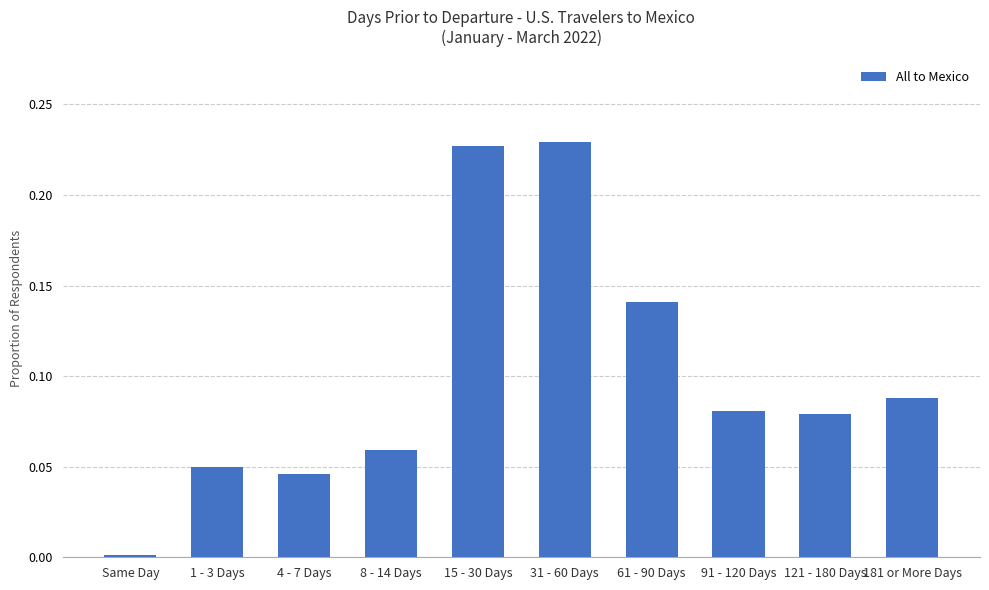

What is the label of the 5th bar from the left?

15 - 30 Days